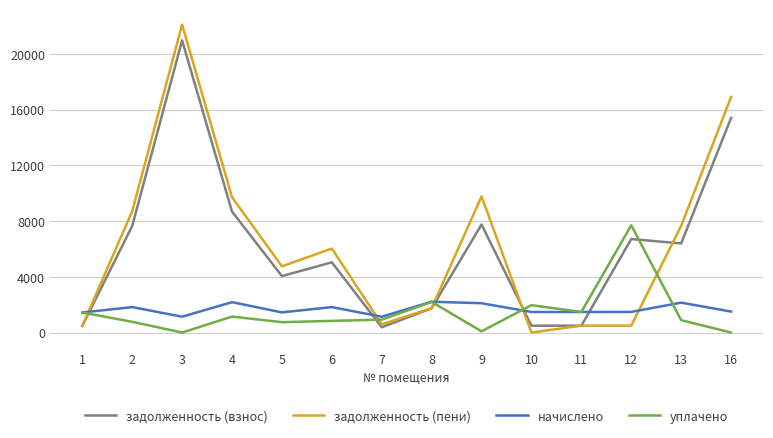

How many lines are shown in the chart?

4